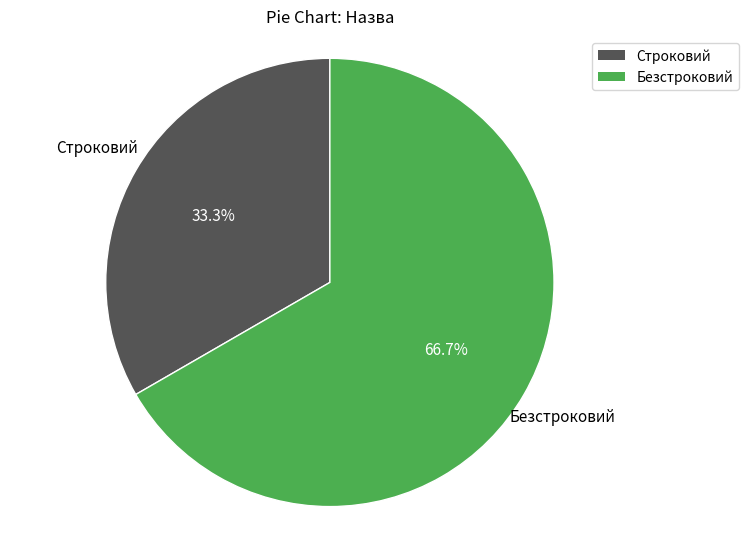

Rank the categories by value from lowest to highest.

Строковий, Безстроковий